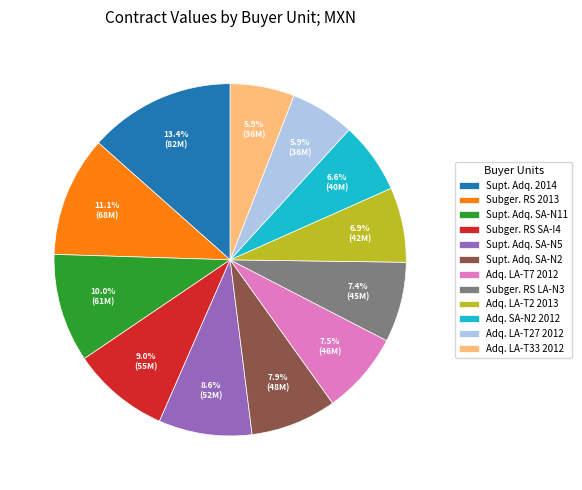

Approximately how many times larger is the value at Supt. Adq. 2014 compared to Subger. RS SA-I4?

1.5